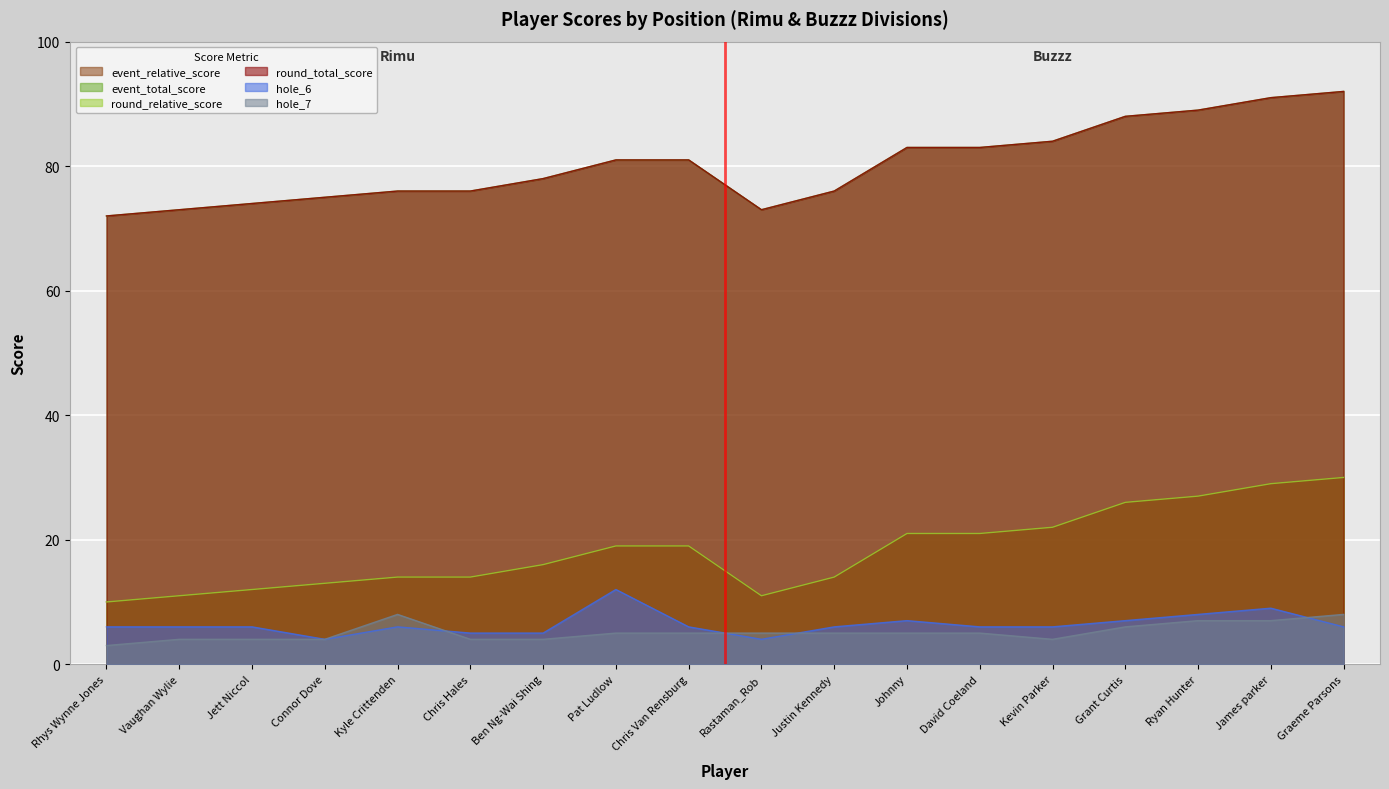

True or false: round_relative_score has more than 1 interior local peaks.

False